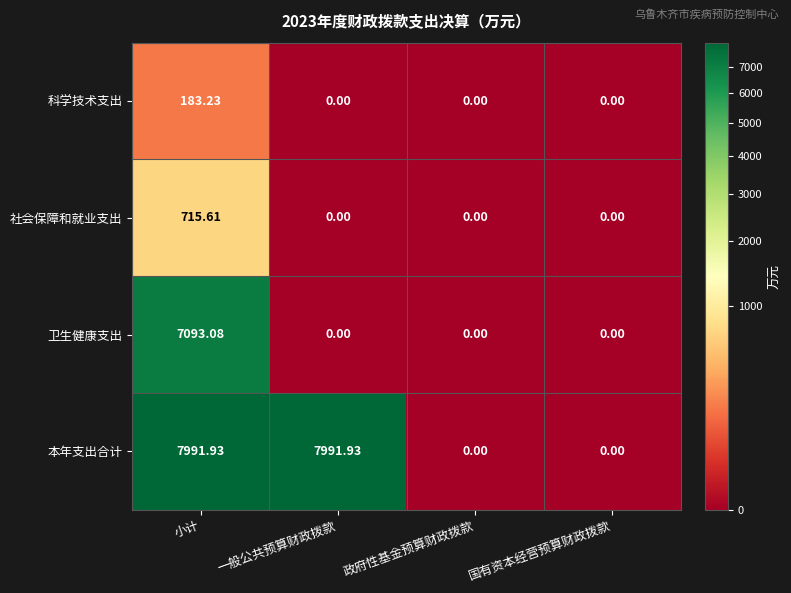

At how many categories does at least one series exceed 5180?

2